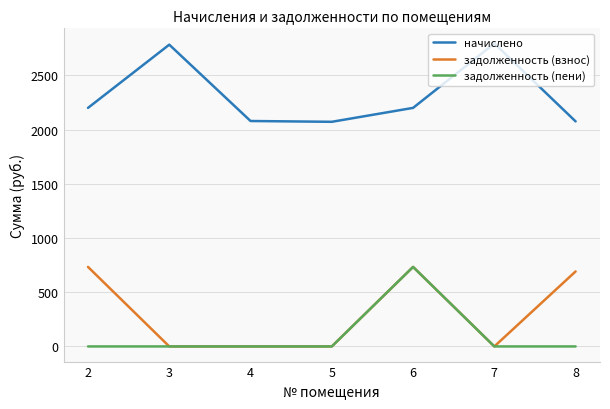

True or false: задолженность (взнос) has a value of 0.0 at 4.

True